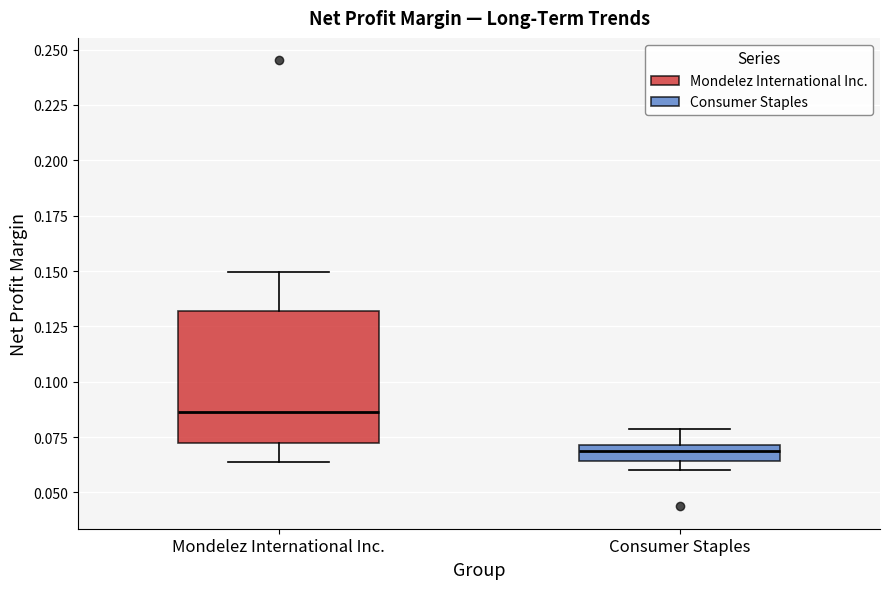

Comparing the boxes themselves (not the whiskers), which one is the tallest?

Mondelez International Inc.